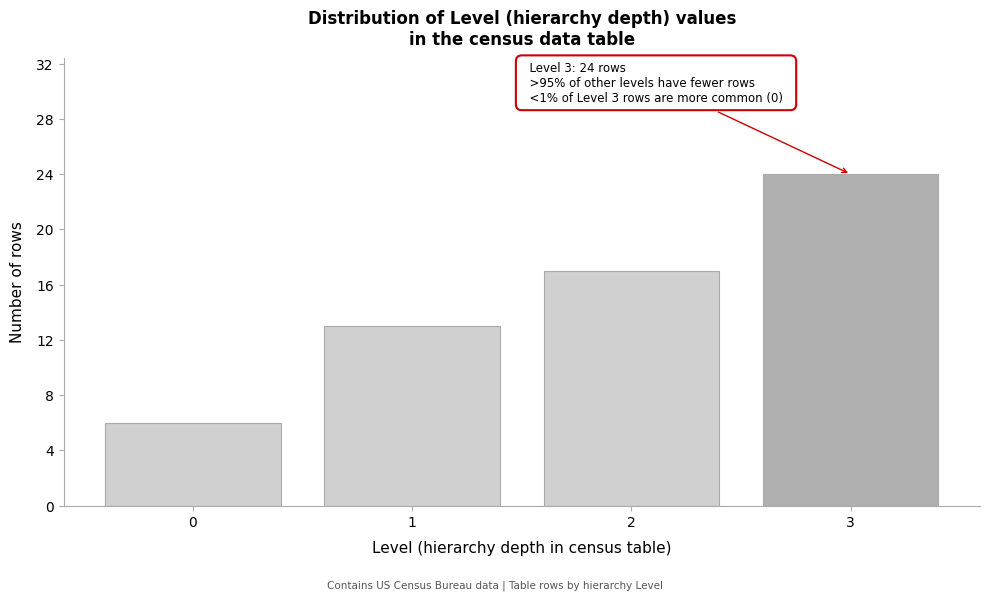

Reading left to right, what are all the values shown in this chart?

6	13	17	24